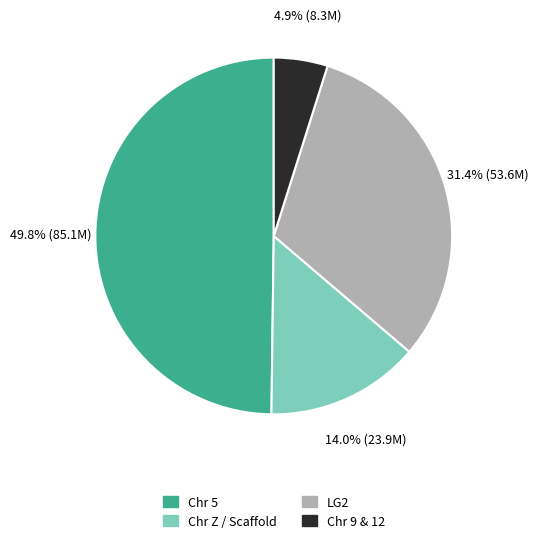

Does Chr Z / Scaffold account for over 50% of the chart?

No